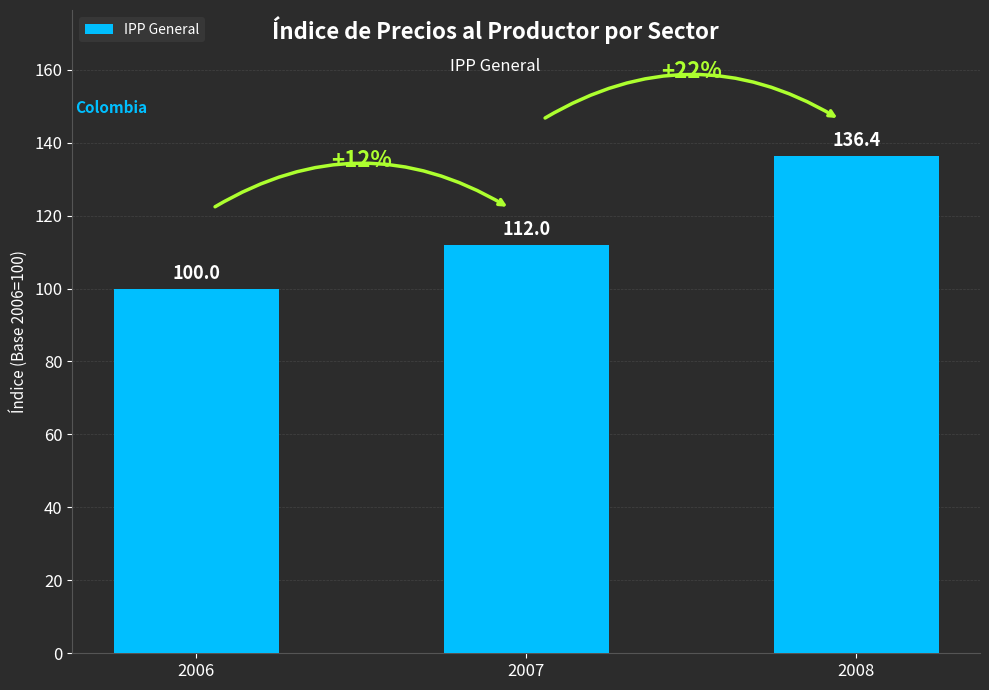

Rank the categories by value from highest to lowest.

2008, 2007, 2006